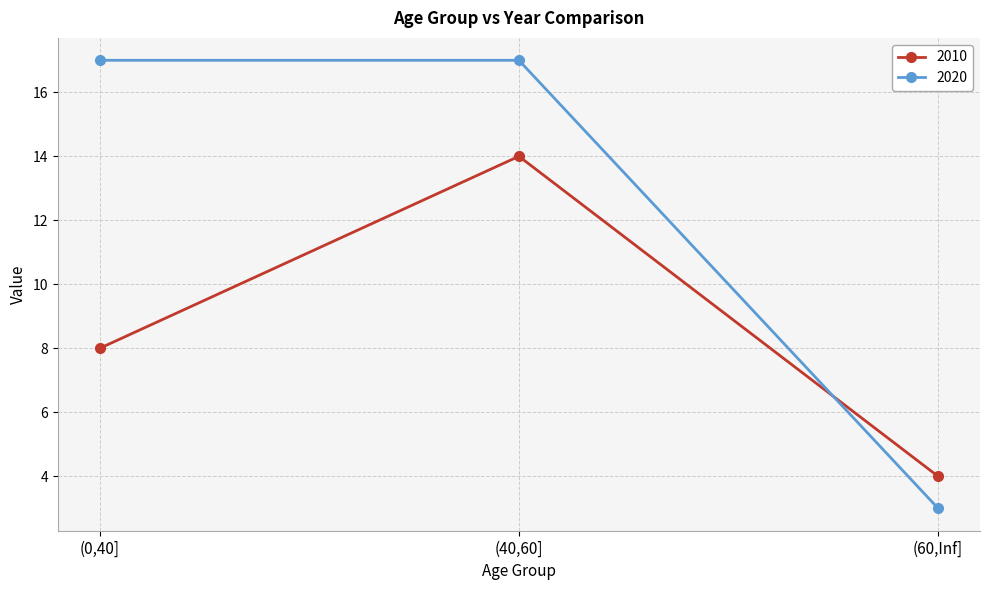

Reading right to left, list all the values displayed in this chart.

2010: 4	14	8
2020: 3	17	17